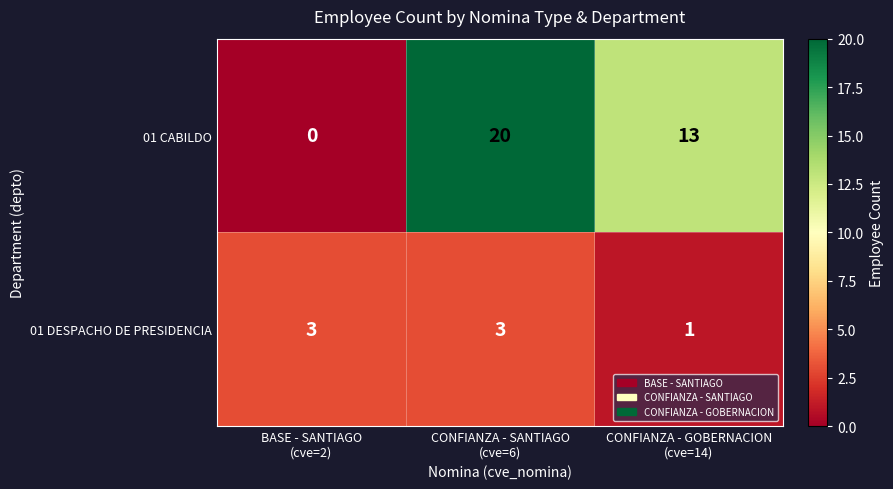

What is the highest value of the 01 DESPACHO DE PRESIDENCIA series?

3